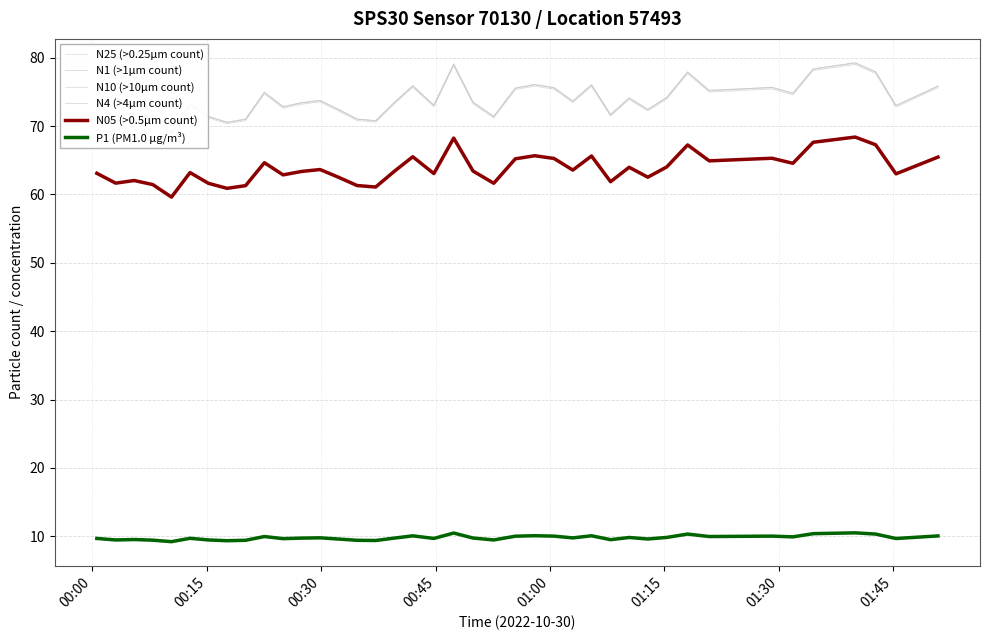

What is the average value of the N1 (>1µm count) series?

73.7